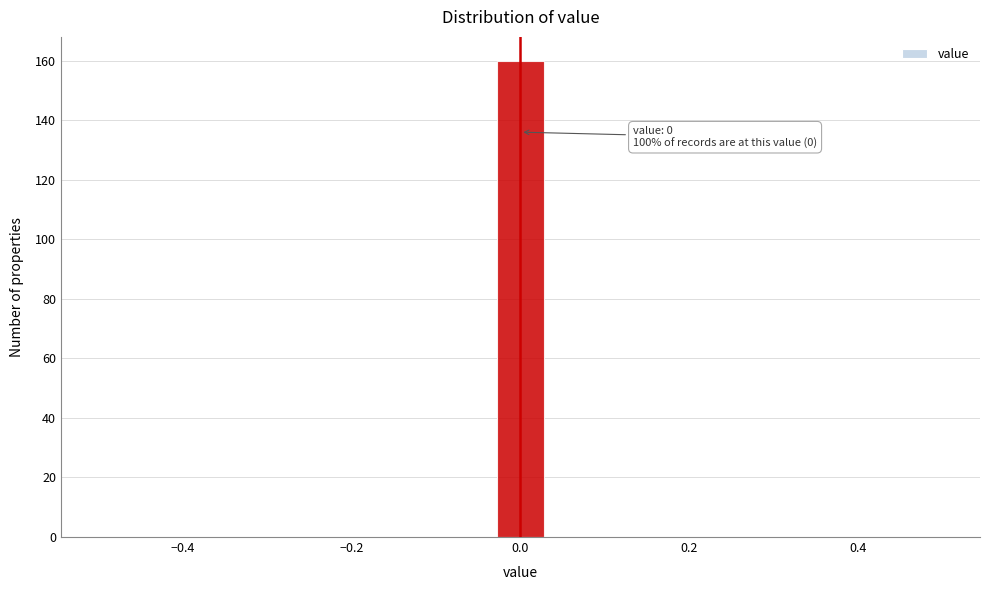

Around what value on the x-axis is the tallest bar? Give the approximate position of its centre, as read against the axis.

0.00